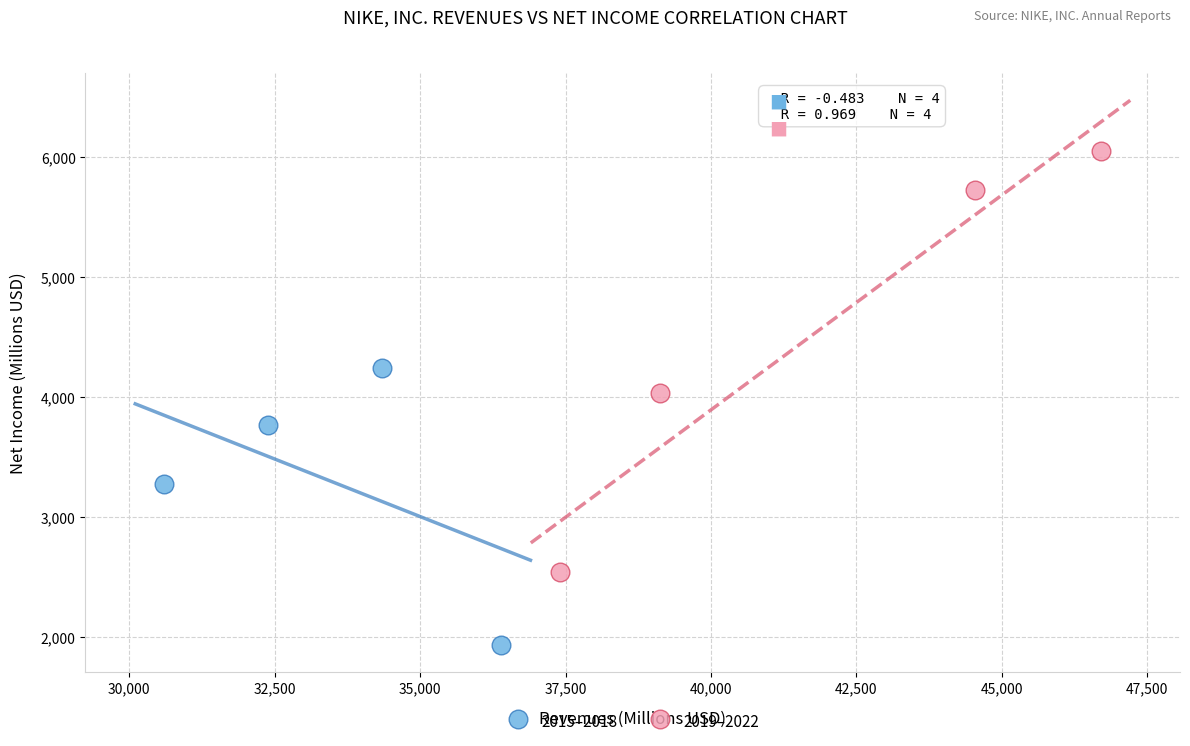

Which series has the widest spread of Y values?

2019–2022